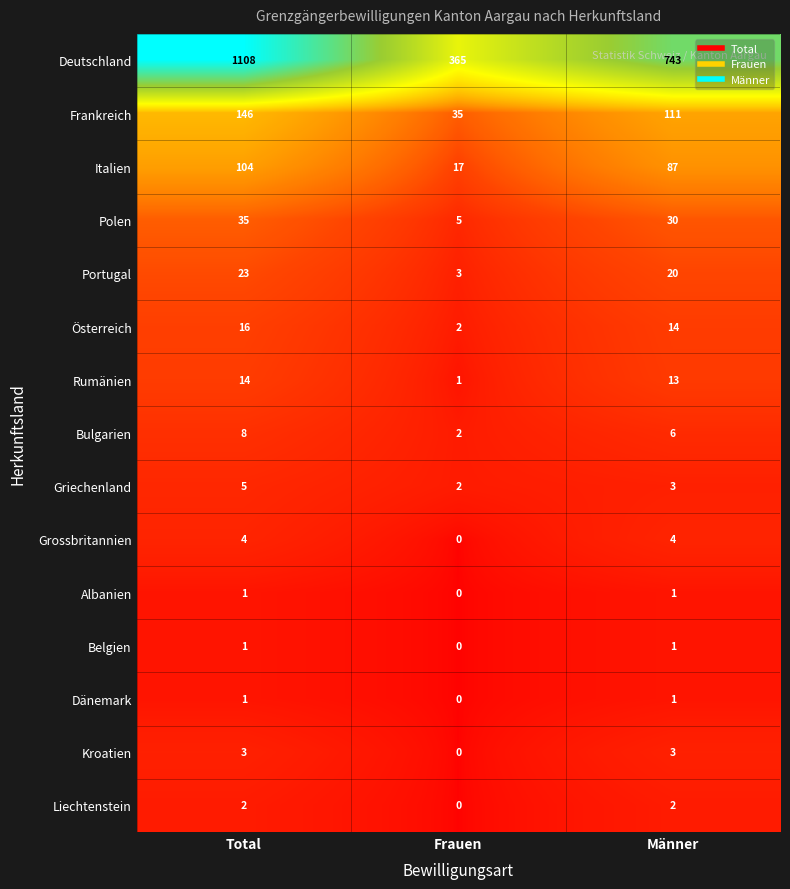

Is it true that Frankreich equals 40 at Männer?

False